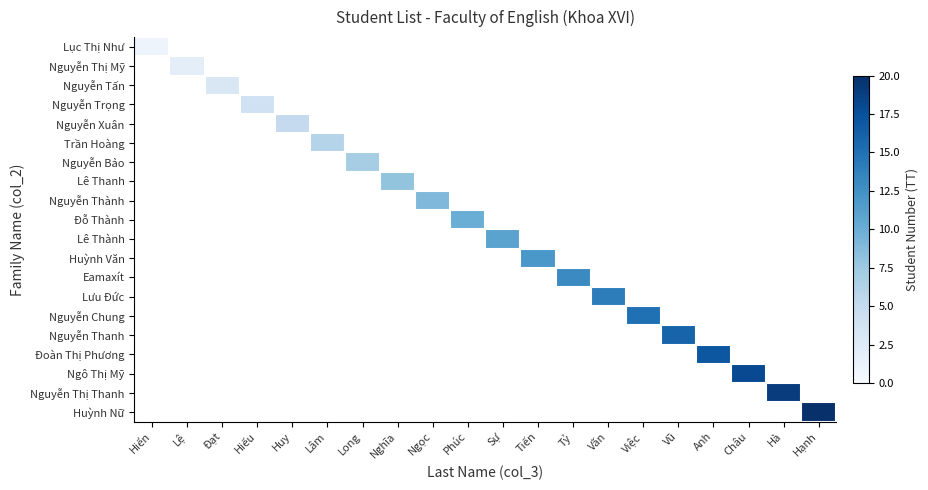

At Hạnh, list the series in order from smallest to largest.

Lục Thị Như, Nguyễn Thị Mỹ, Nguyễn Tấn, Nguyễn Trọng, Nguyễn Xuân, Trần Hoàng, Nguyễn Bảo, Lê Thanh, Nguyễn Thành, Đỗ Thành, Lê Thành, Huỳnh Văn, Eamaxít, Lưu Đức, Nguyễn Chung, Nguyễn Thanh, Đoàn Thị Phương, Ngô Thị Mỹ, Nguyễn Thị Thanh, Huỳnh Nữ